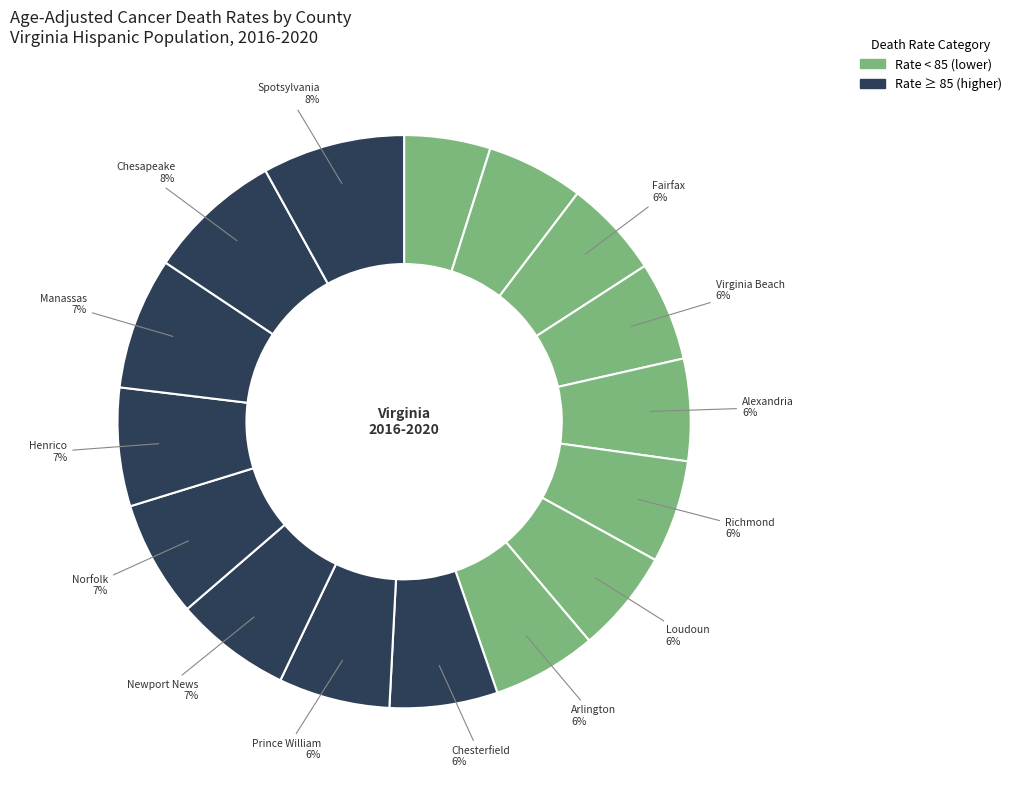

Count the number of slices in the pie.

16